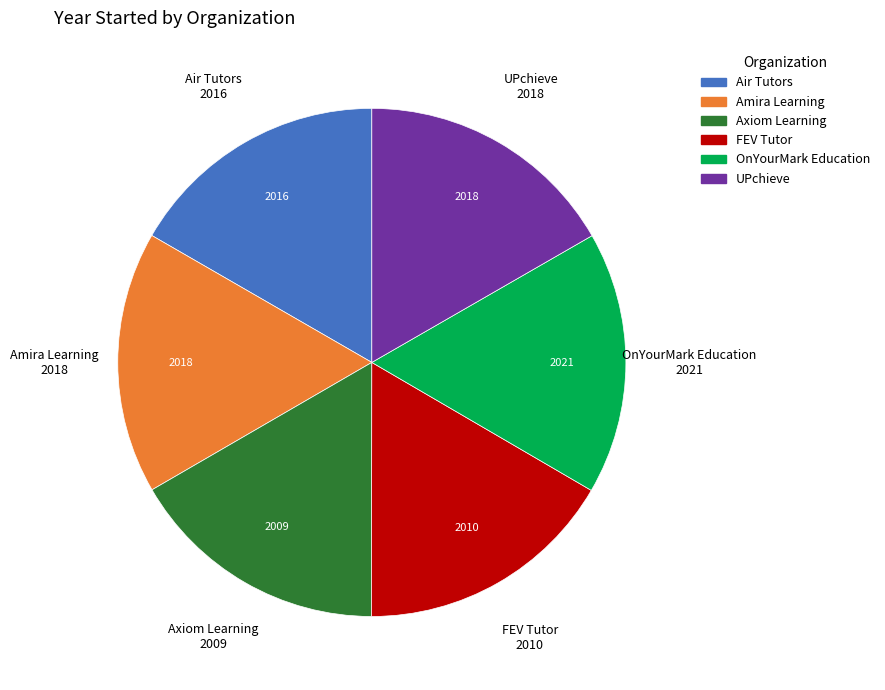

Does Air Tutors account for over 50% of the chart?

No